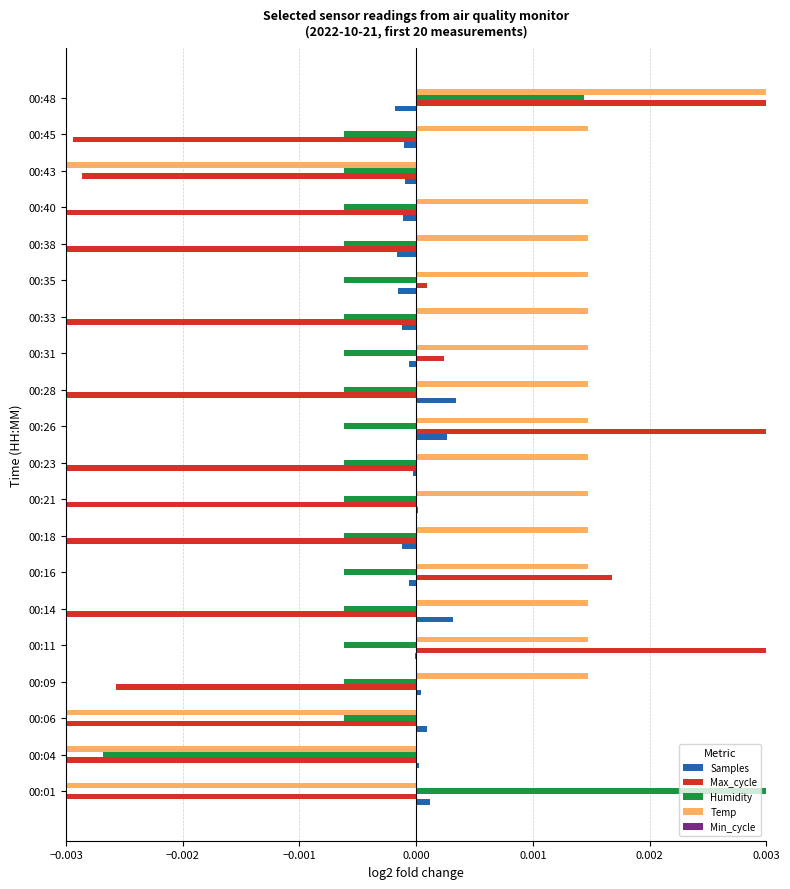

What are all the series names shown in the legend?

Samples, Max_cycle, Humidity, Temp, Min_cycle